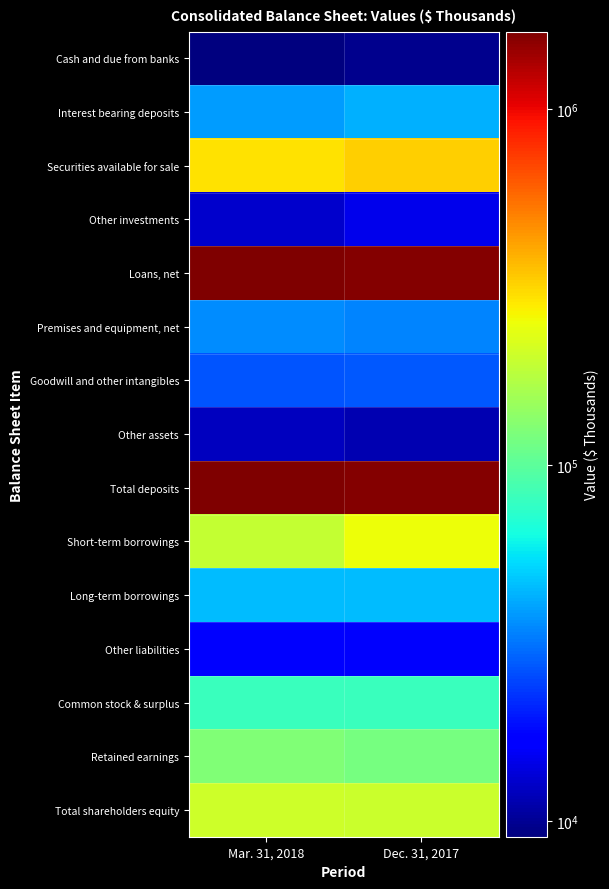

What is the greatest value displayed?

1654523